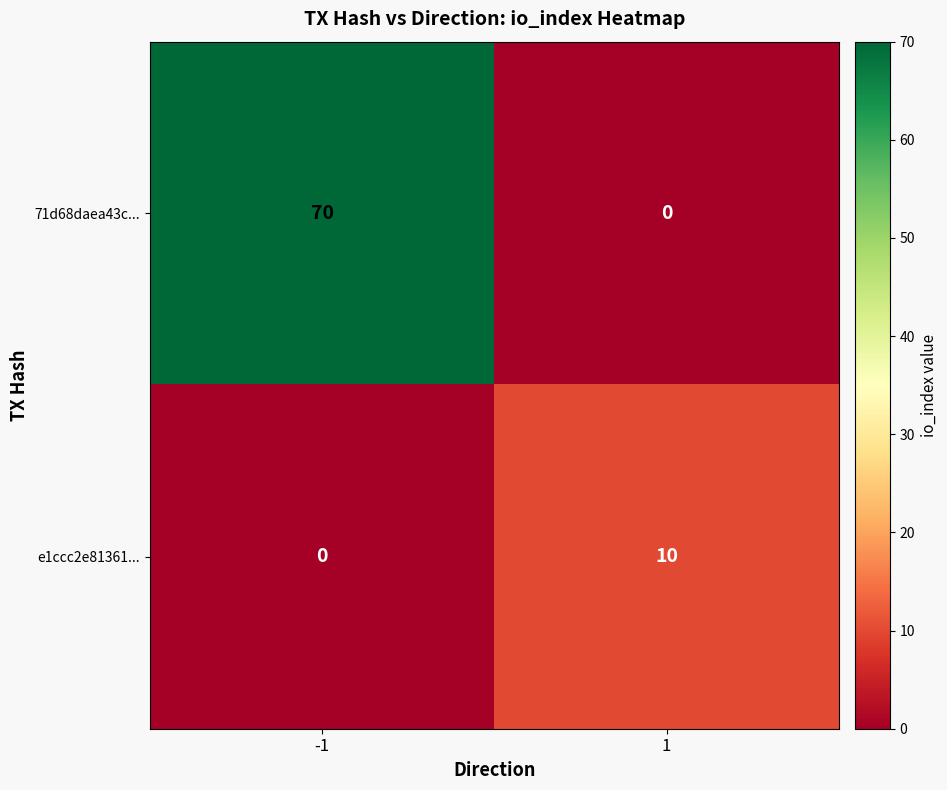

What is the difference between the highest and lowest values at 1?

10